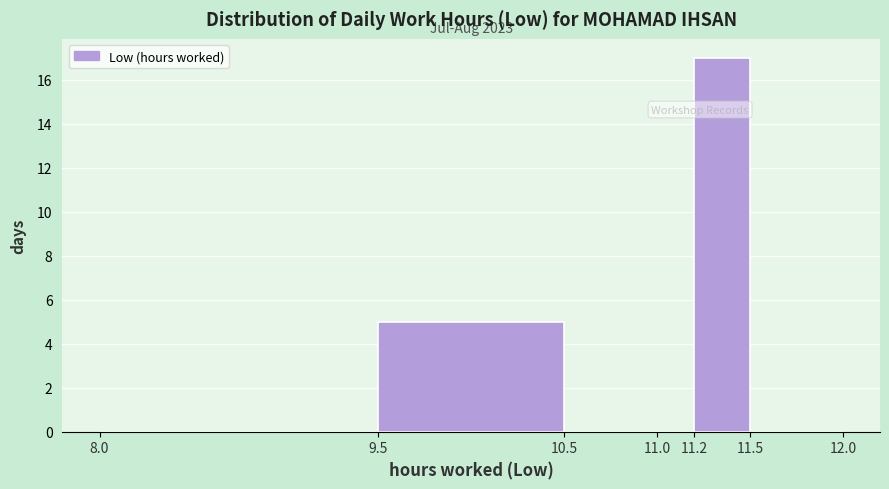

Which range on the x-axis has the tallest bar?

11.2 to 11.5